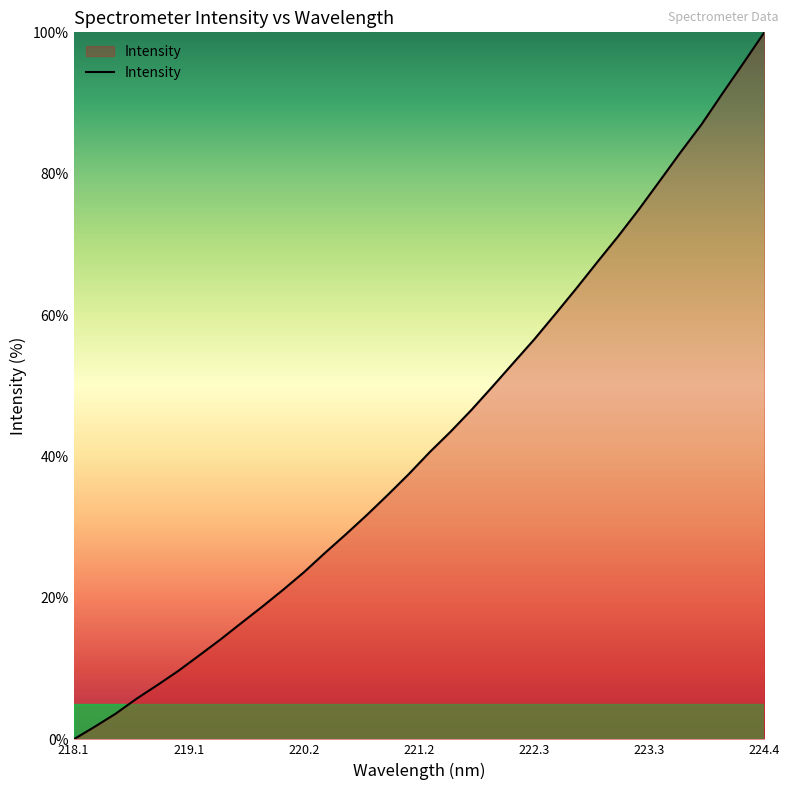

How many lines are shown in the chart?

1